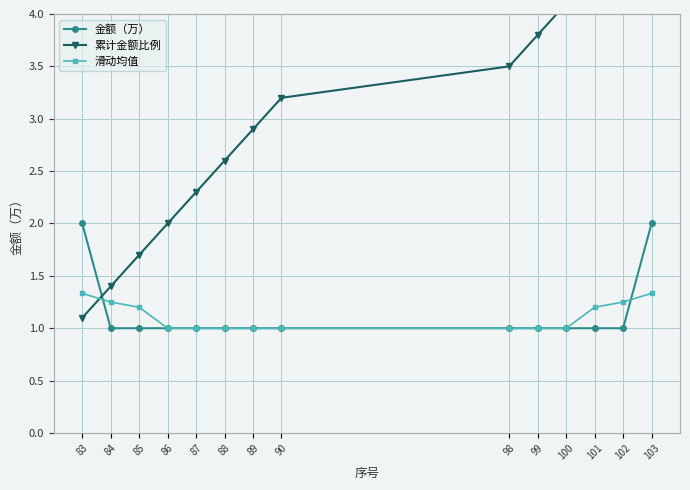

At which label does 金额（万） reach its minimum?

84